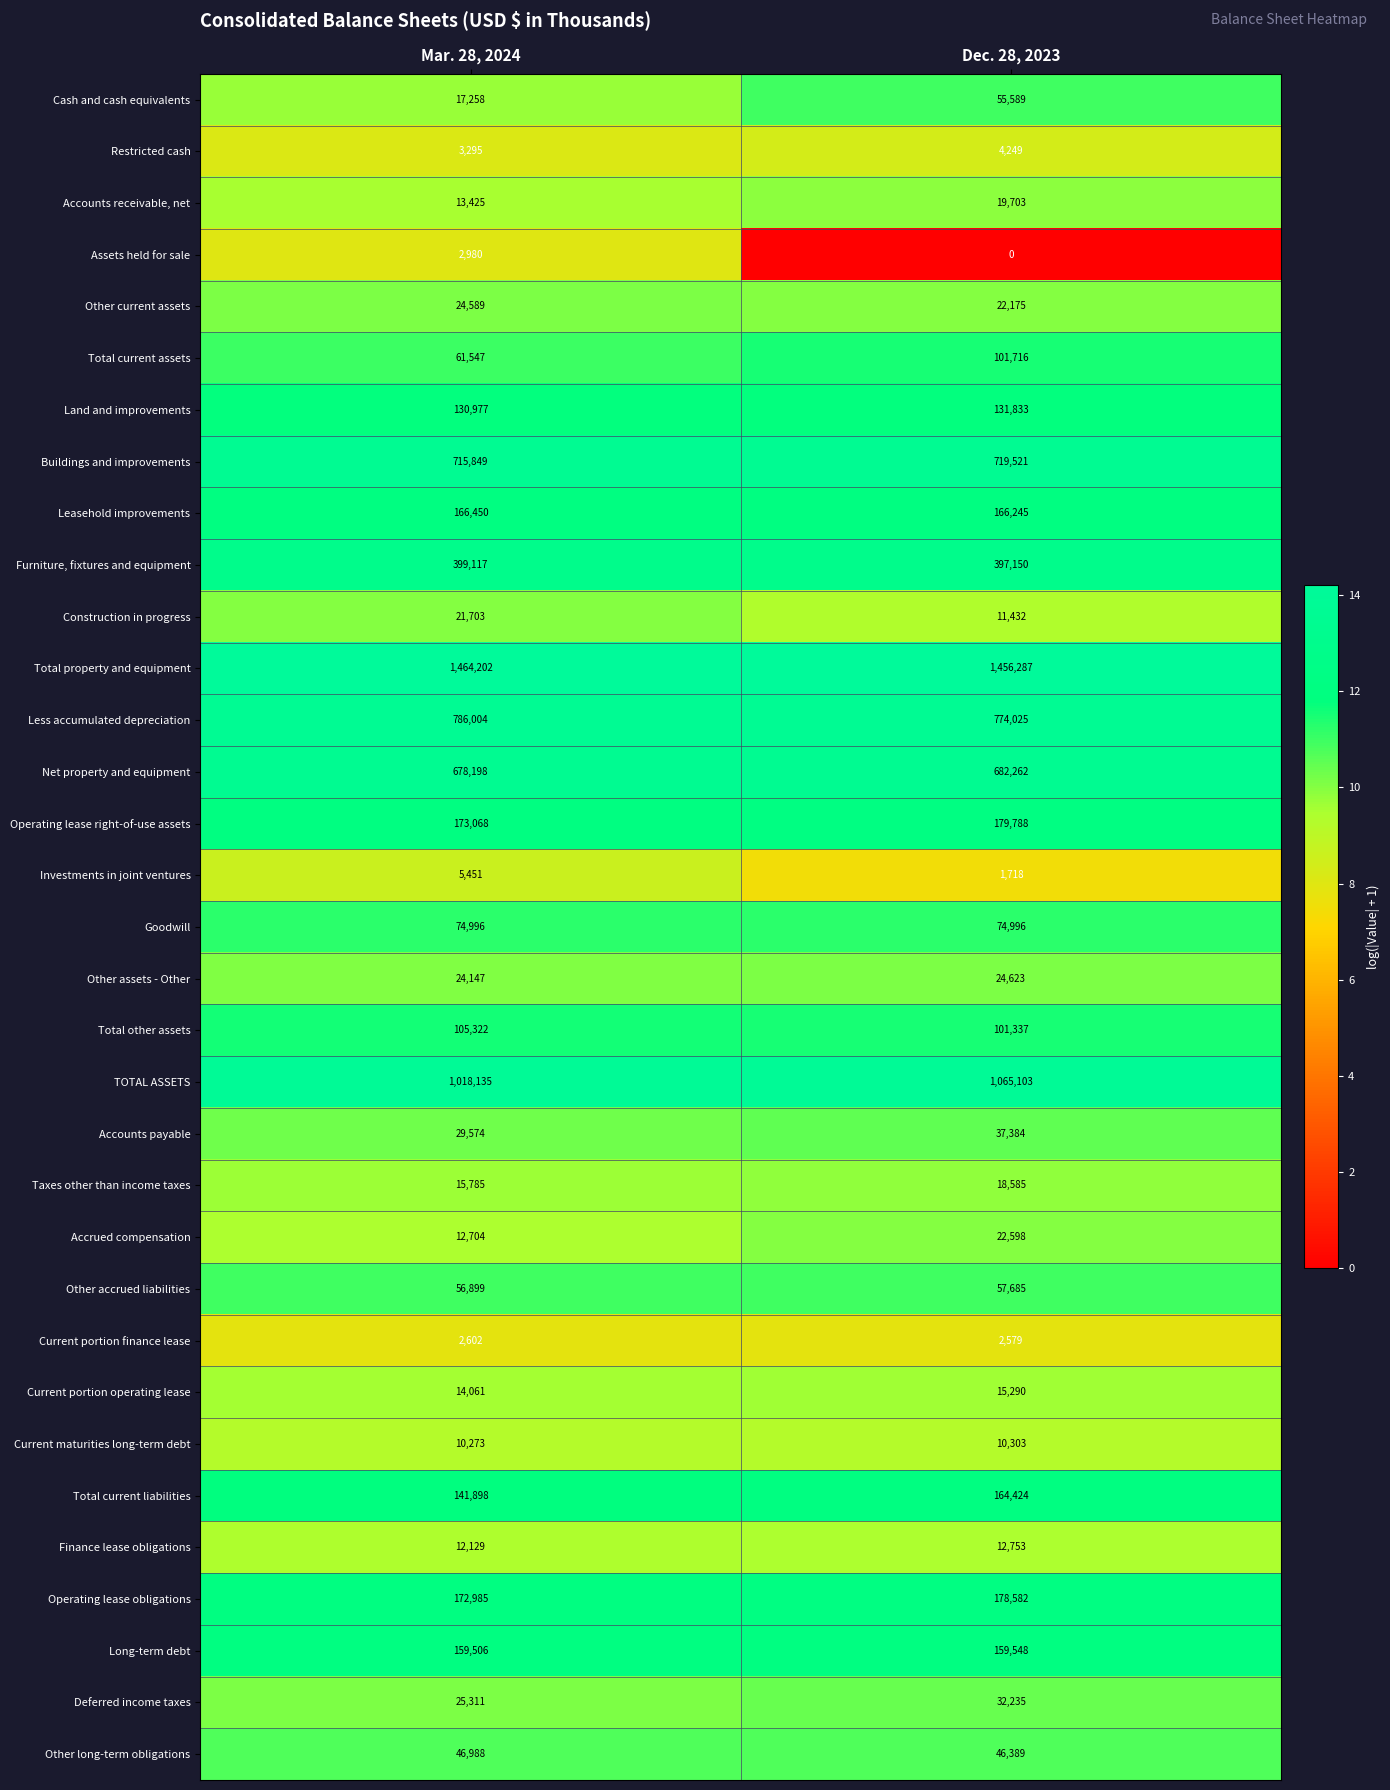

What is the sum of all Total current assets values?

163263